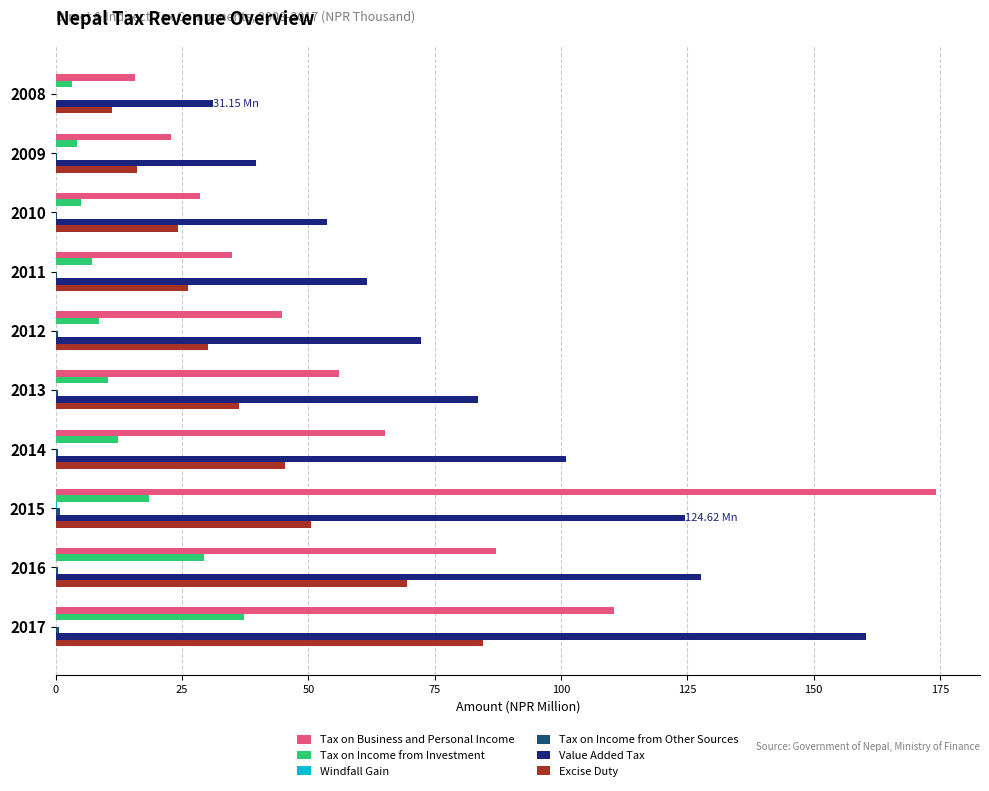

At which category is the sum across all series the highest?

2017